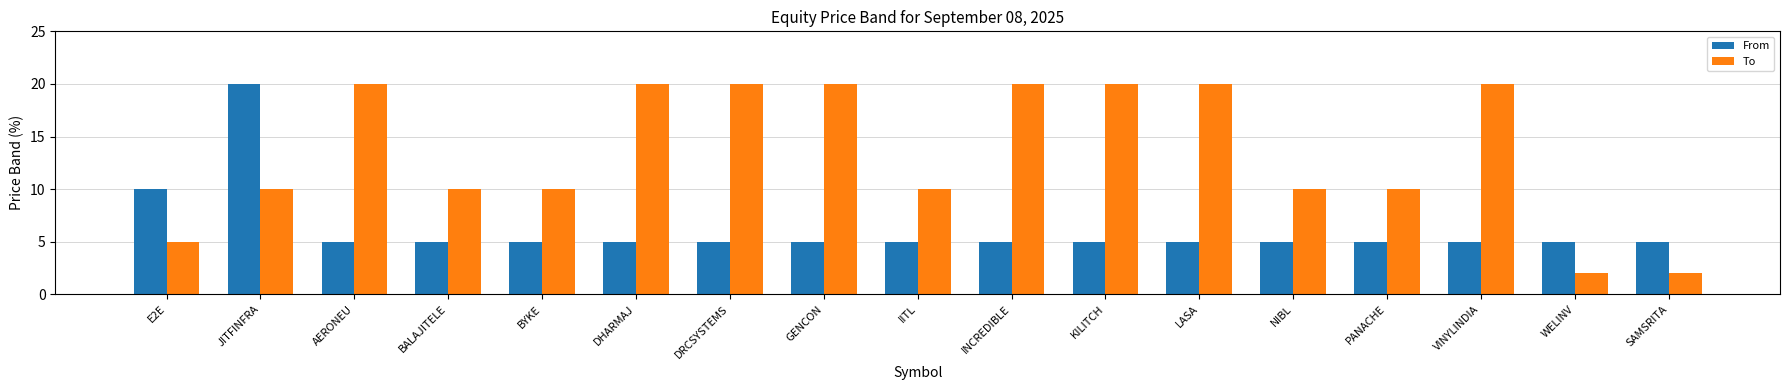

Is the value of To at AERONEU greater than the value of From at E2E?

Yes